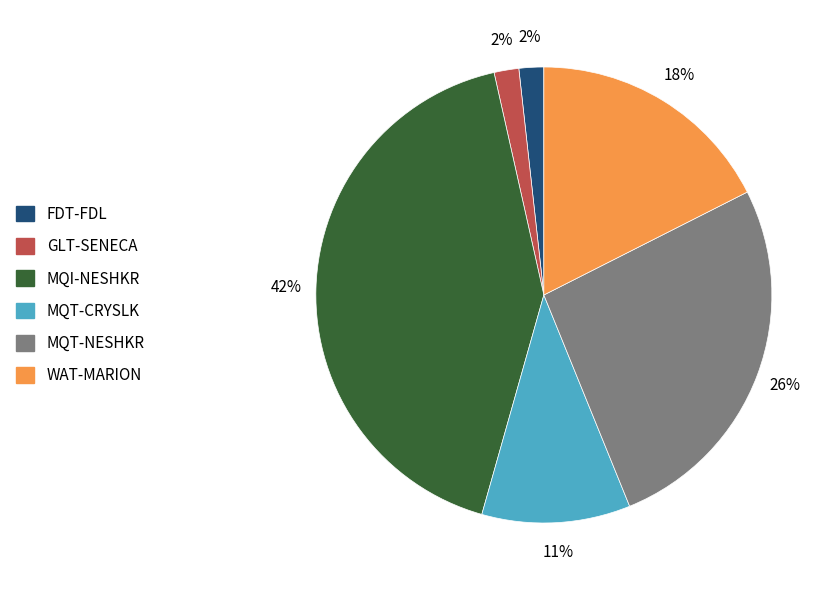

Is it true that FDT-FDL is 13% of the pie?

False